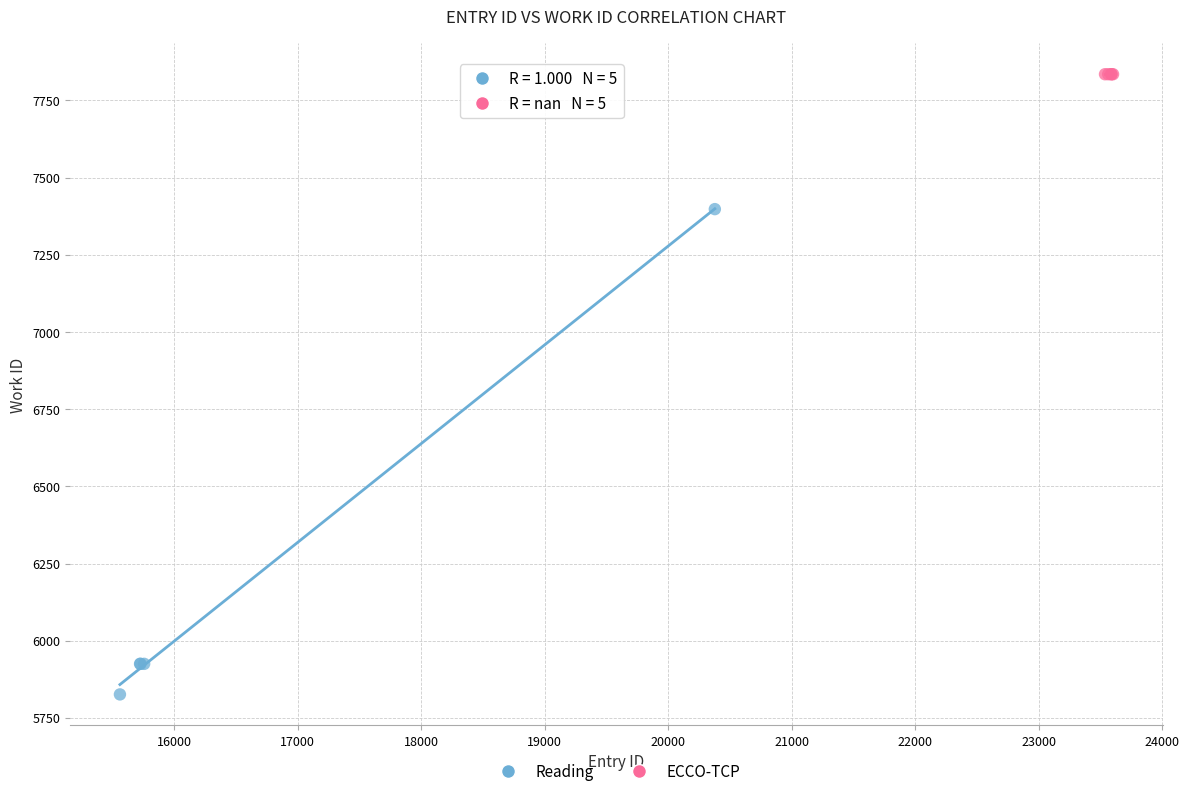

Which series reaches the maximum Y coordinate?

ECCO-TCP